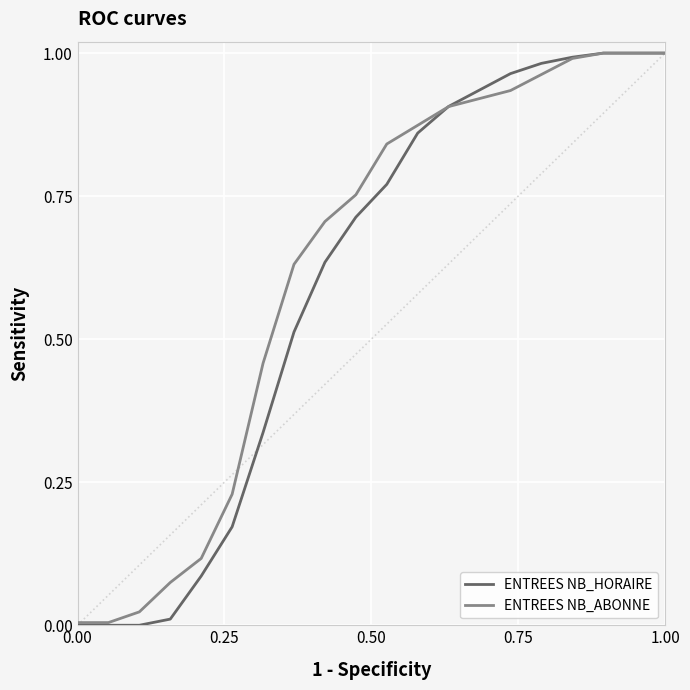

True or false: ENTREES NB_HORAIRE and ENTREES NB_ABONNE cross at least once.

True